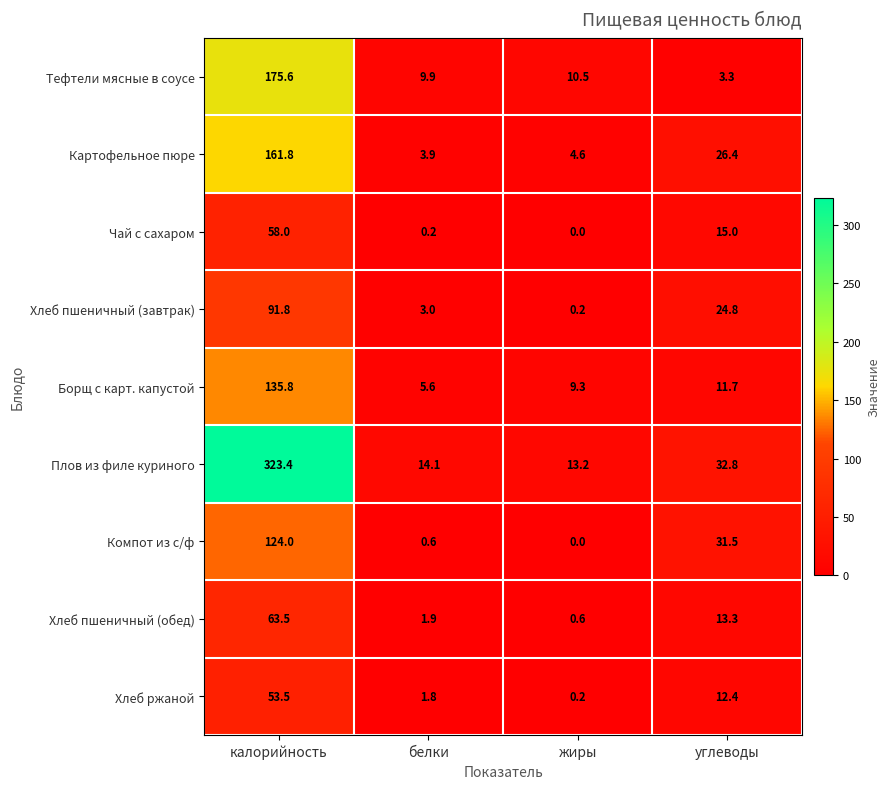

At which category is the sum across all series the highest?

калорийность